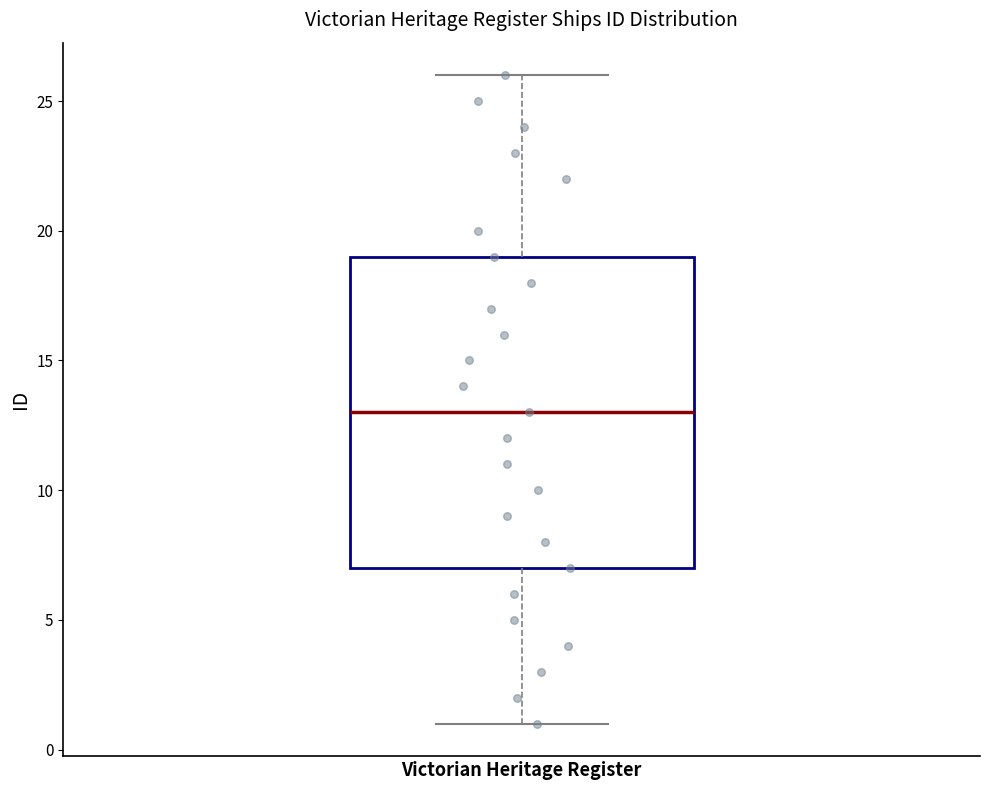

Where does the lower whisker of the box for Victorian Heritage Register end on the y-axis? The values are not printed on the chart, so give them approximately, as read against the axis.

1